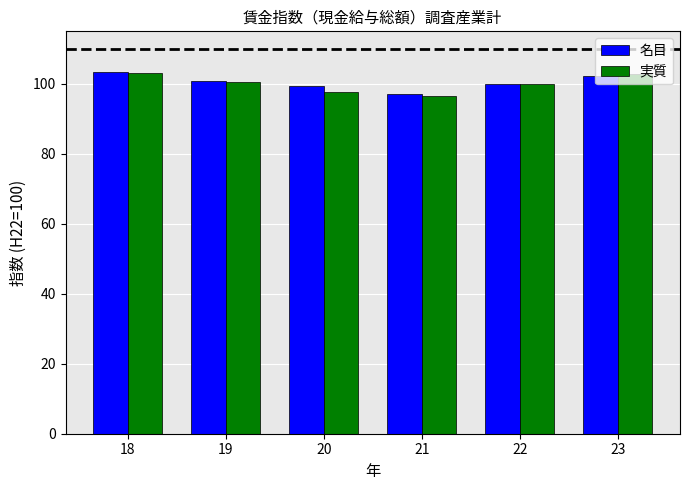

What is the value of the 実質 bar at the 5th from the left?

100.0